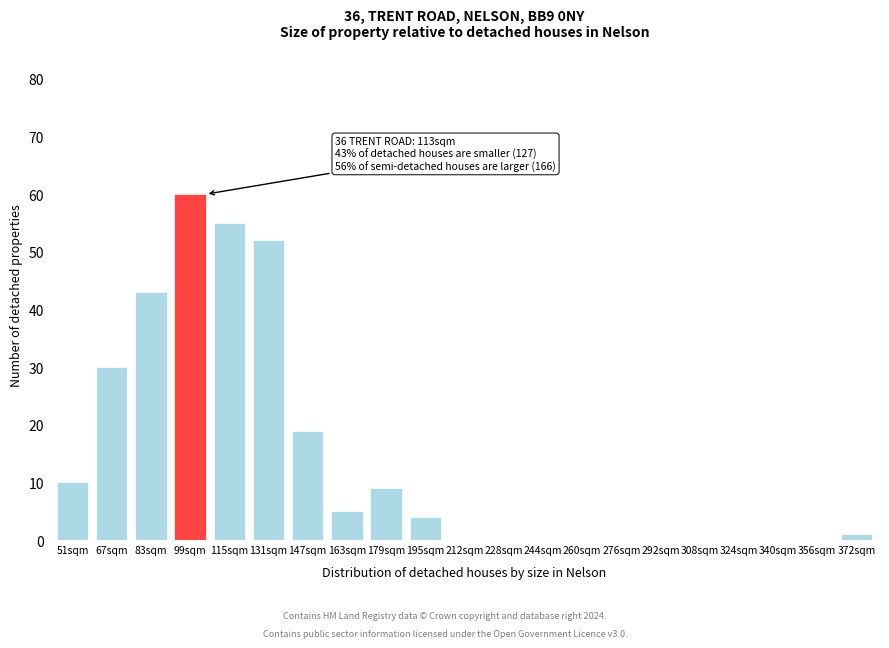

Reading left to right, extract all data points from this chart.

51sqm=10	67sqm=30	83sqm=43	99sqm=60	115sqm=55	131sqm=52	147sqm=19	163sqm=5	179sqm=9	195sqm=4	212sqm=0	228sqm=0	244sqm=0	260sqm=0	276sqm=0	292sqm=0	308sqm=0	324sqm=0	340sqm=0	356sqm=0	372sqm=1